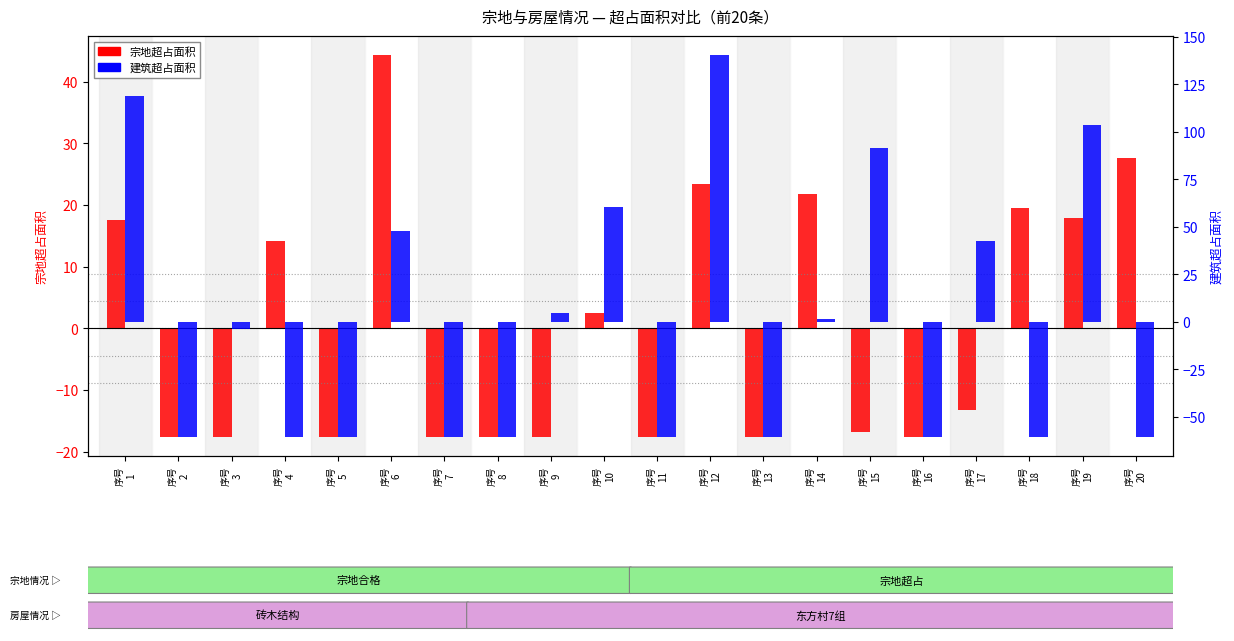

Reading left to right, transcribe all the data shown in this chart.

宗地超占面积: 17.6	-17.6	-17.6	14.1	-17.6	44.3	-17.6	-17.6	-17.6	2.5	-17.6	23.5	-17.6	21.8	-16.9	-17.6	-13.3	19.4	18.0	27.6
建筑超占面积: 119.0	-60.7	-4.0	-60.7	-60.7	47.7	-60.7	-60.7	4.7	60.3	-60.7	140.4	-60.7	1.3	91.5	-60.7	42.3	-60.7	103.3	-60.7